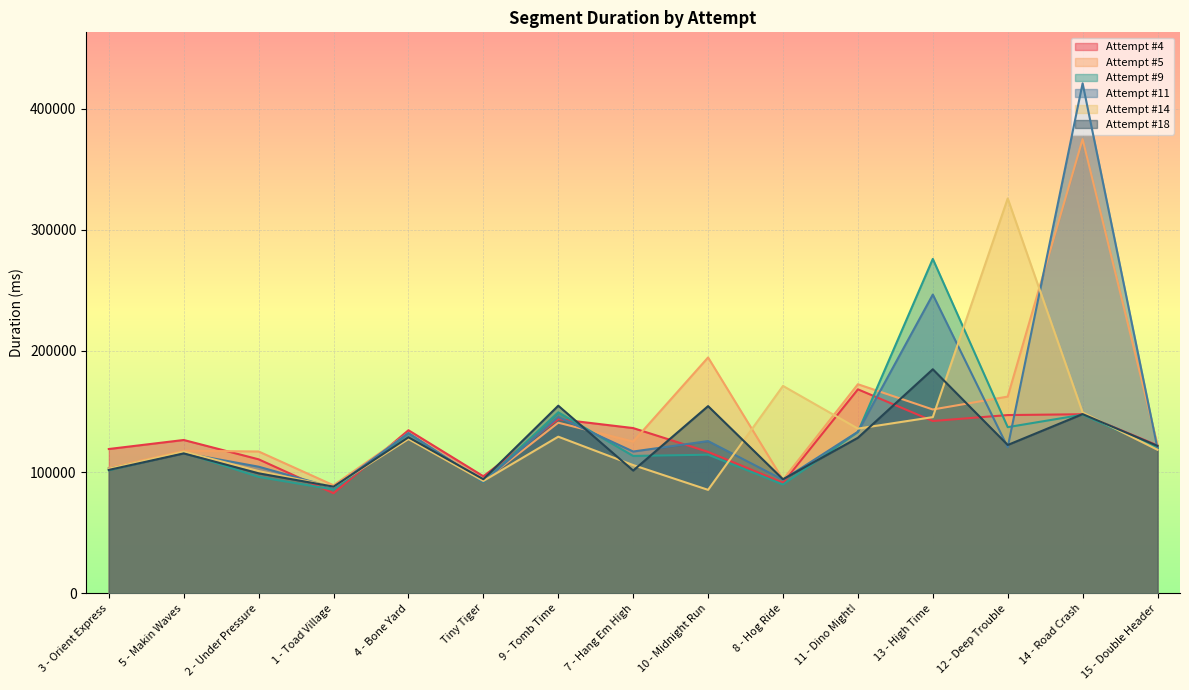

Is the value of Attempt #5 at 1 - Toad Village greater than the value of Attempt #18 at 5 - Makin Waves?

No